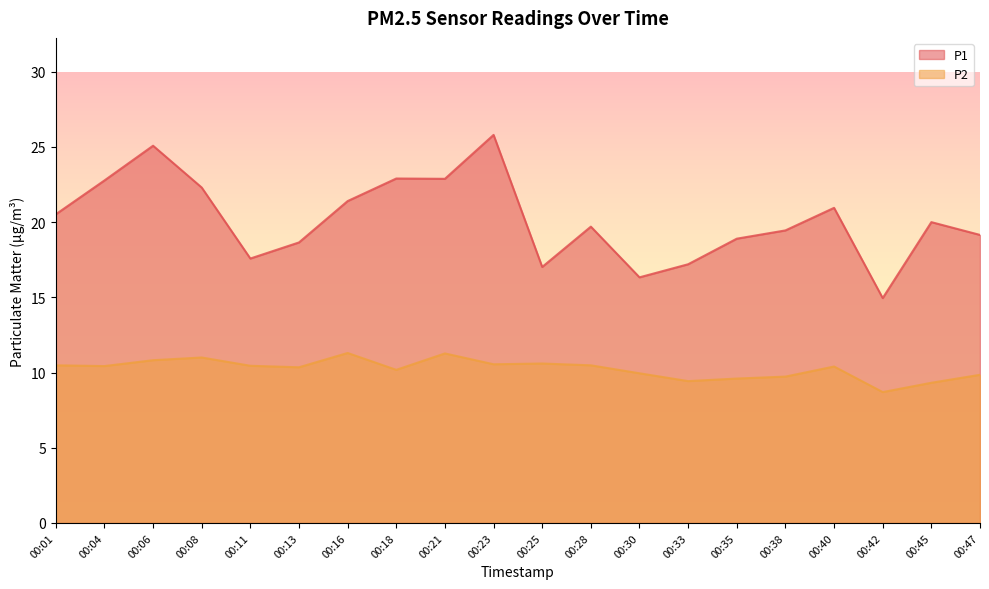

Which label corresponds to the smallest value in the chart?

00:42